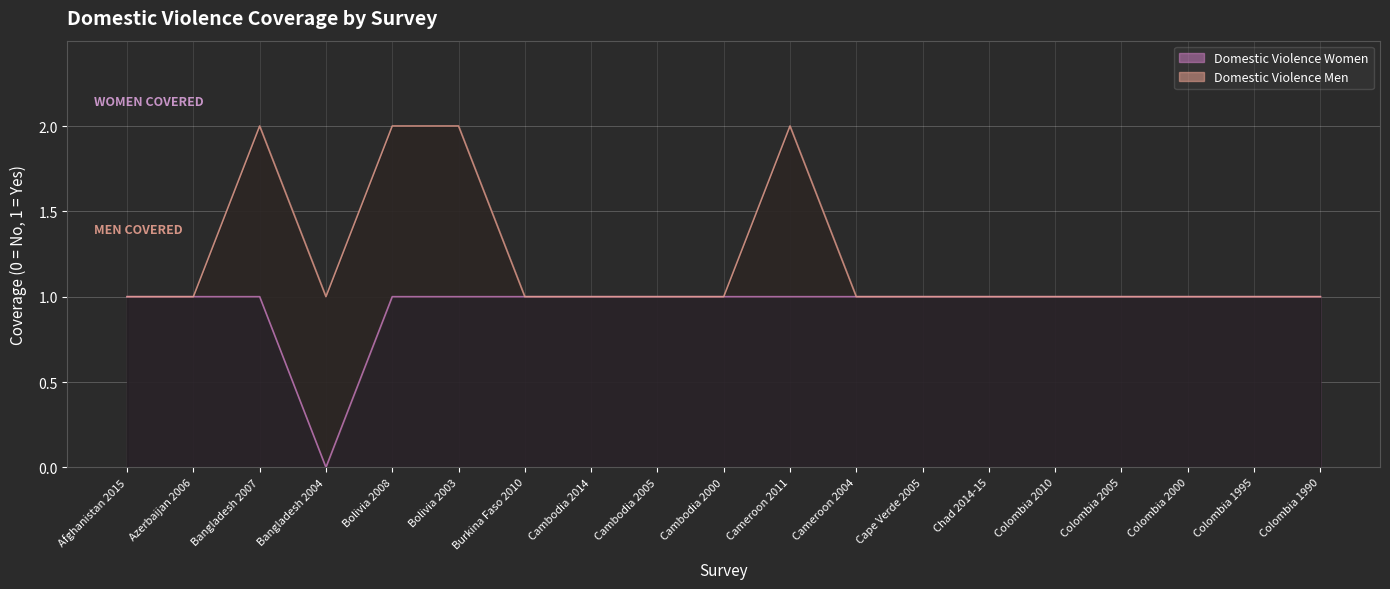

At which label is the value closest to 0?

Bangladesh 2004